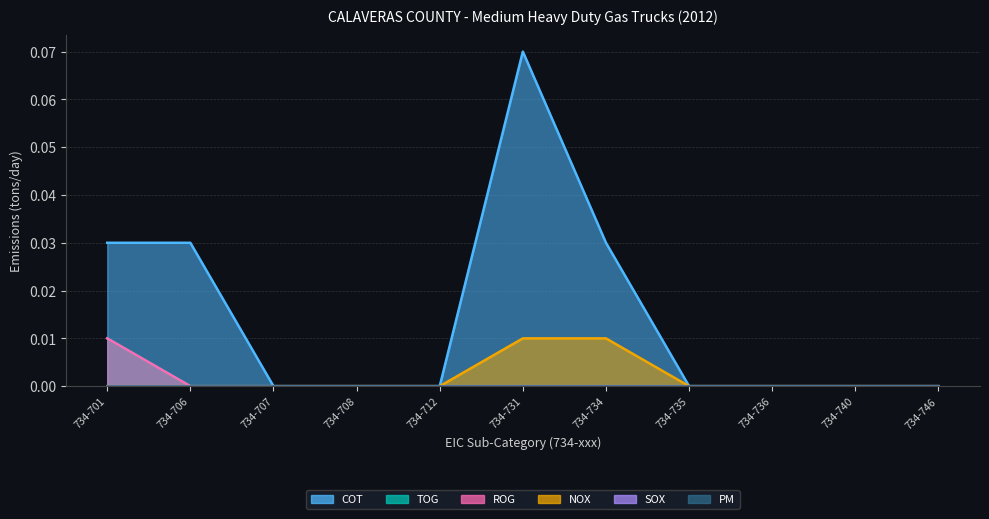

Which has a higher value, 734-708 or 734-706?

734-706